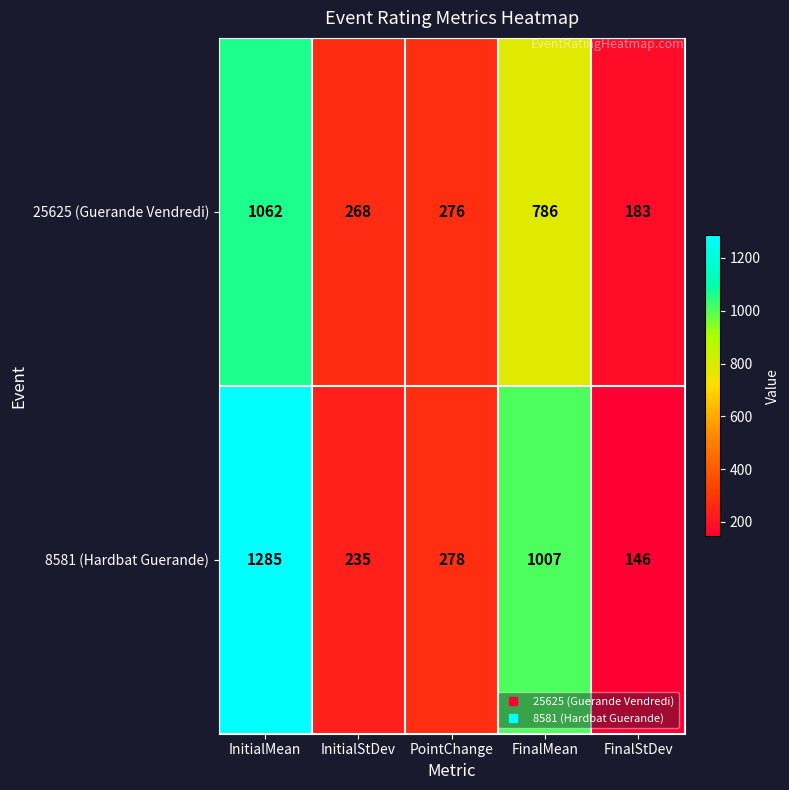

What is the difference between the highest and lowest values at FinalMean?

221